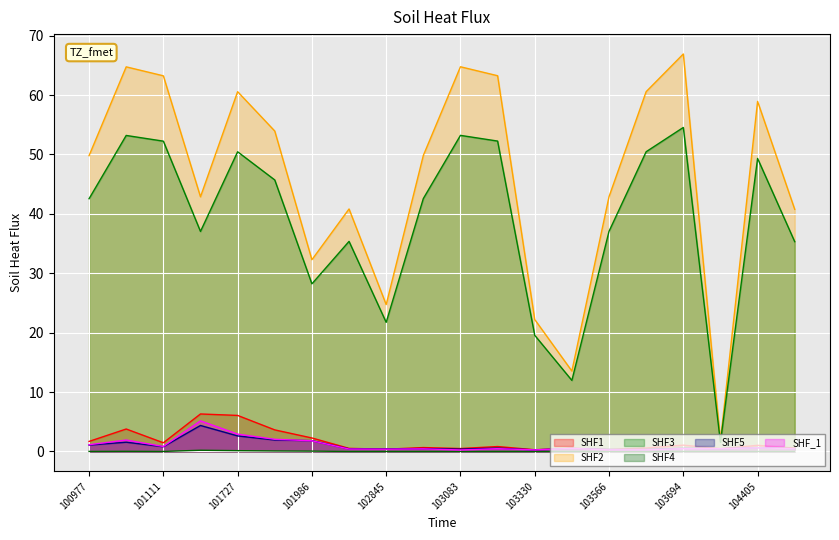

Does the chart display data point markers on the line(s)?

No